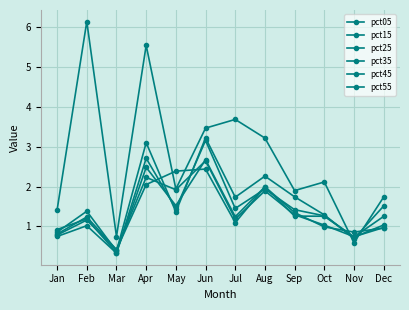

How many categories are shown in the chart?

12